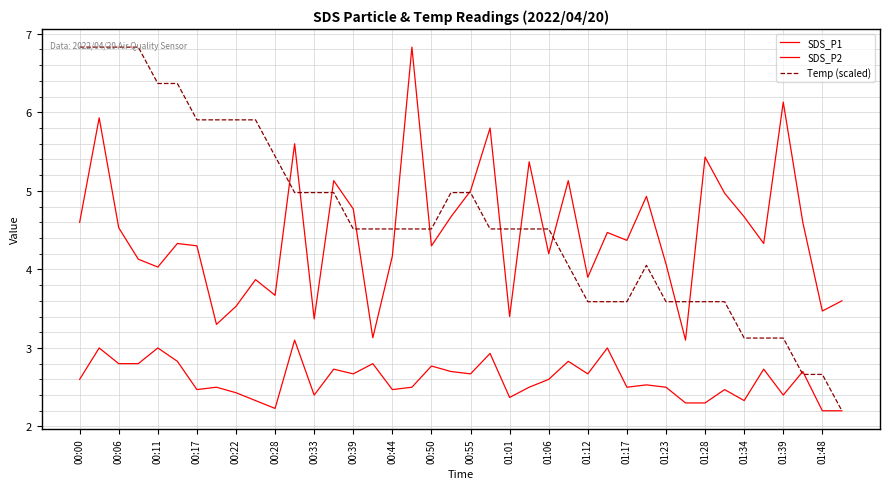

Is this an area chart (filled region under the line)?

No